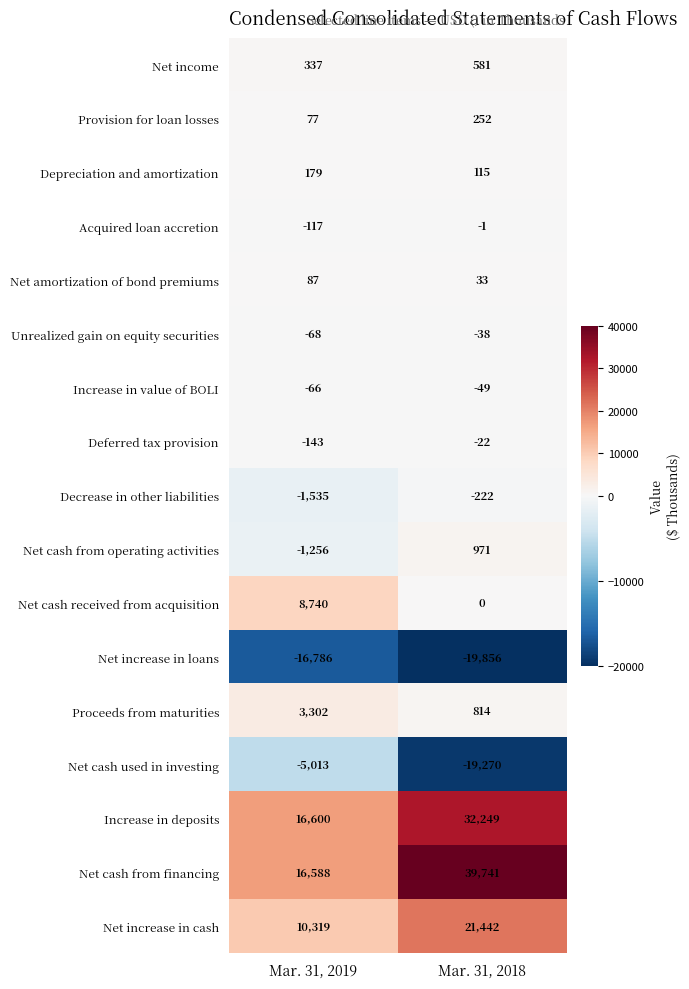

What is the difference between the maximum and minimum values in the Acquired loan accretion series?

116